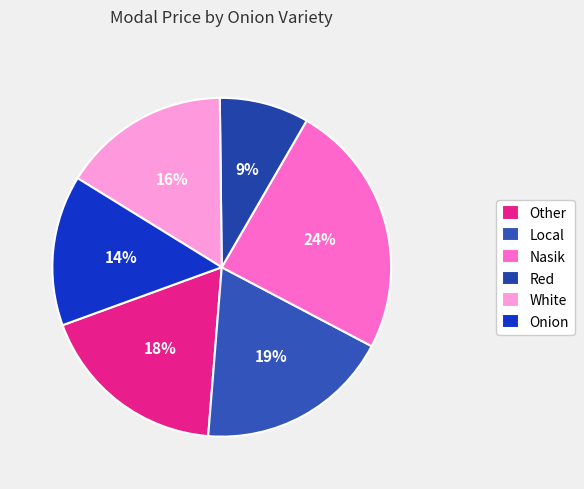

Do Onion and Other together represent more than half of the pie?

No